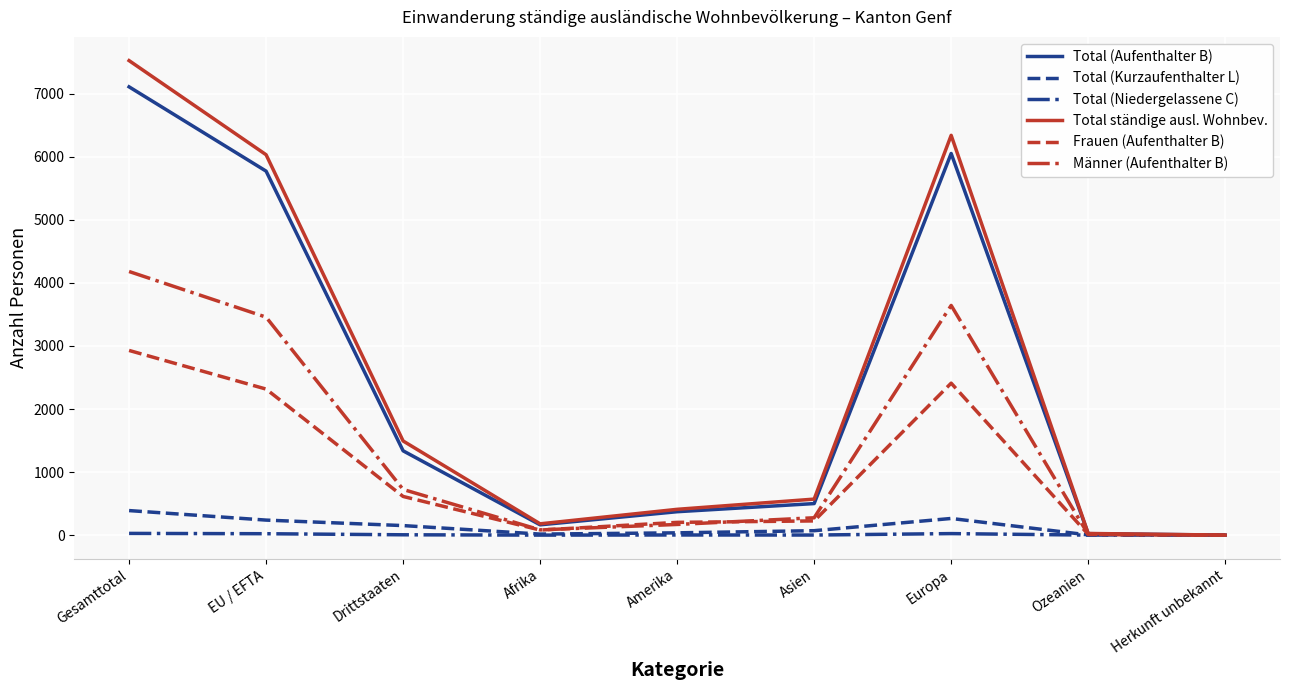

List the series in order of their peak value, highest first.

Total ständige ausl. Wohnbev., Total (Aufenthalter B), Männer (Aufenthalter B), Frauen (Aufenthalter B), Total (Kurzaufenthalter L), Total (Niedergelassene C)